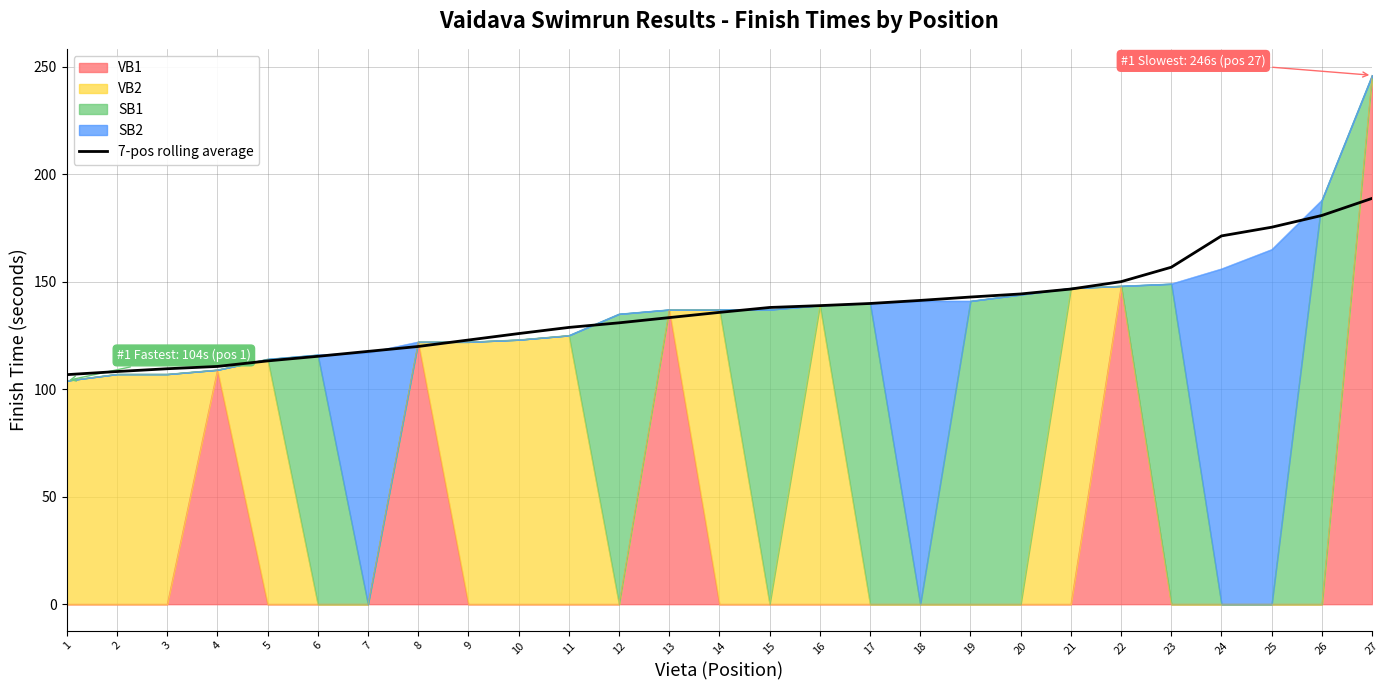

Rank the categories by value from lowest to highest.

1, 2, 3, 4, 5, 6, 7, 8, 9, 10, 11, 12, 13, 14, 15, 16, 17, 18, 19, 20, 21, 22, 23, 24, 25, 26, 27